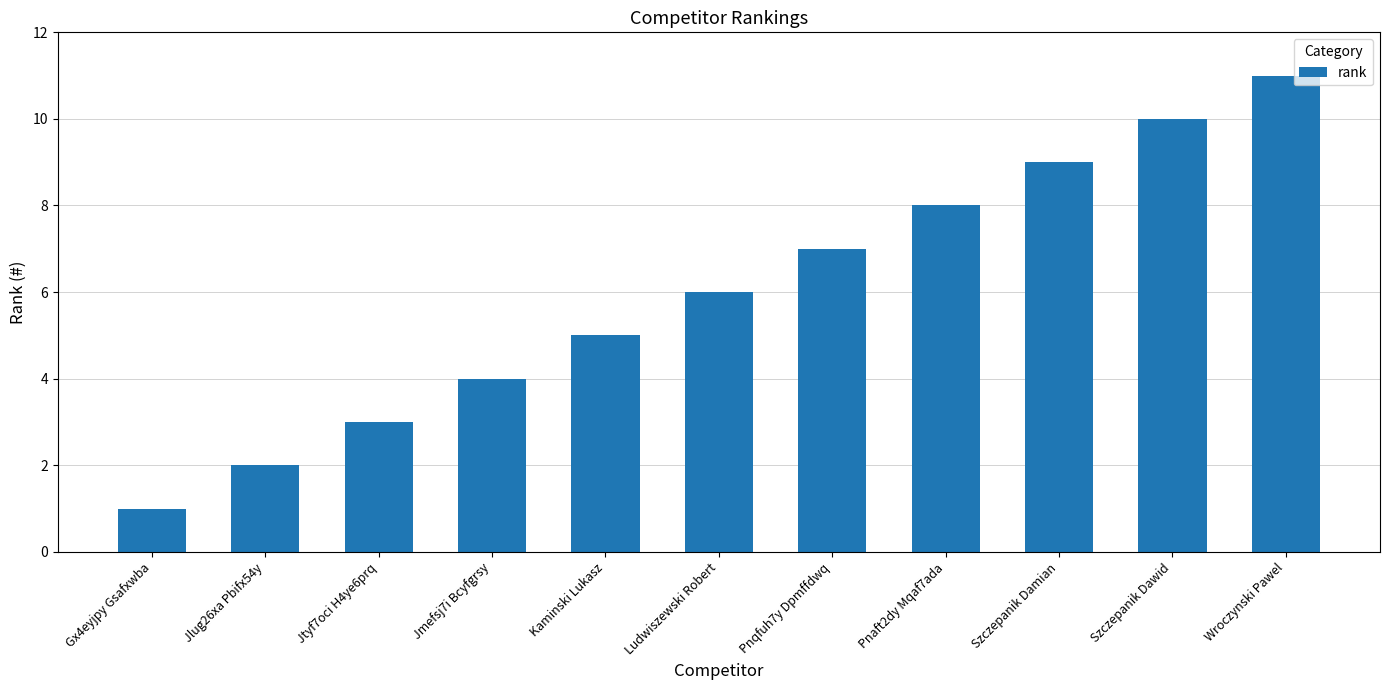

What is the sum of all values?

66